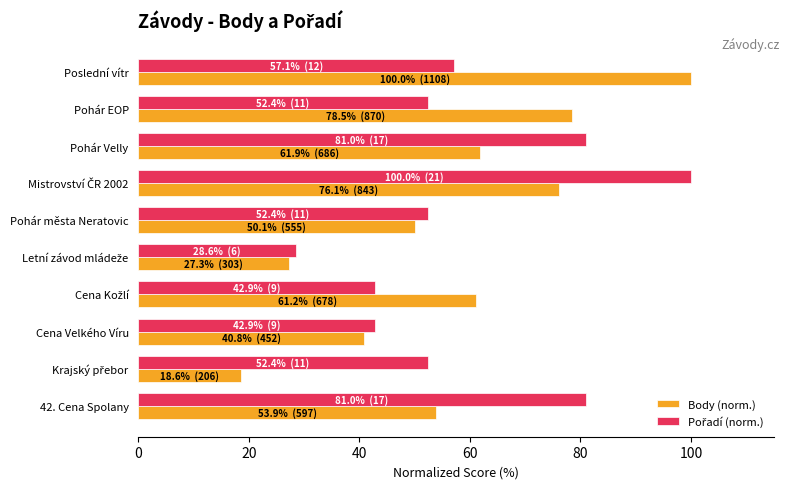

Which series has the widest spread of values?

Body (norm.)